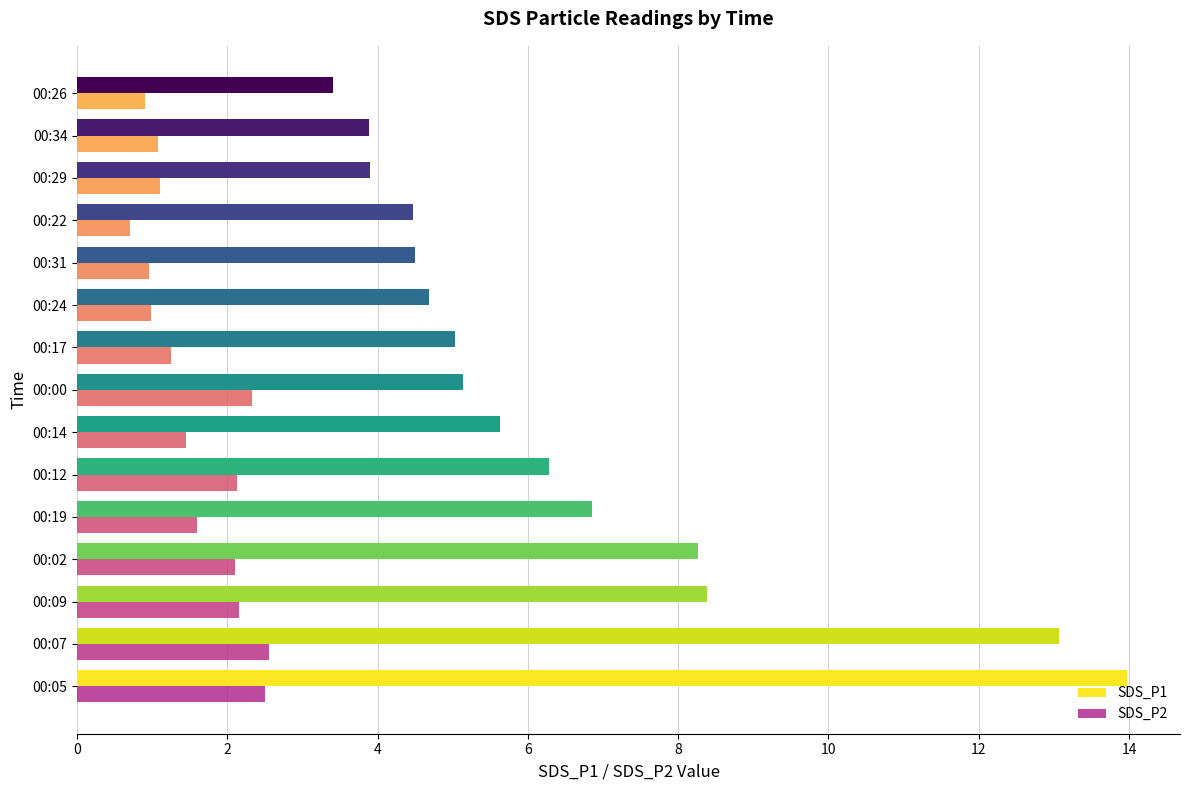

Is it true that SDS_P1 equals 5.6 at 00:26?

False